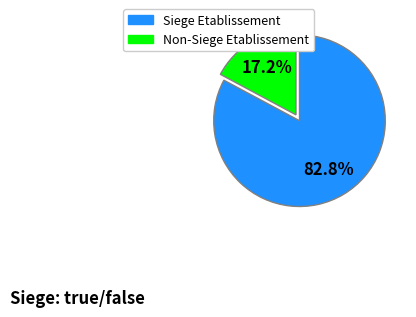

Does any single category account for the majority?

Yes